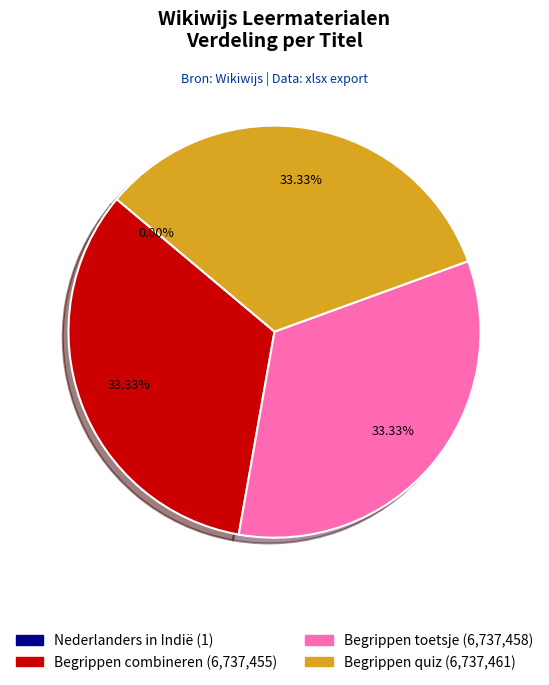

Does Begrippen toetsje account for over 50% of the chart?

No